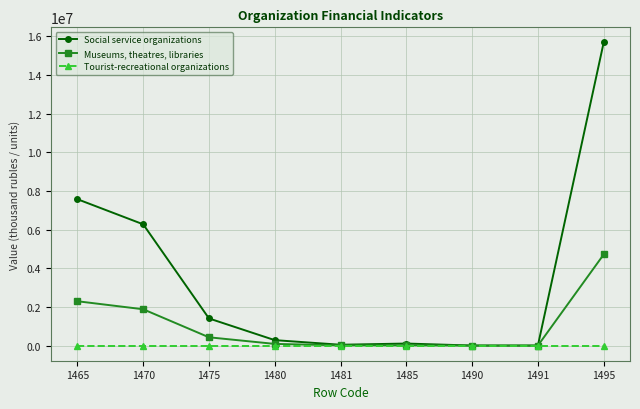

What is the maximum value for Museums, theatres, libraries?

4713076